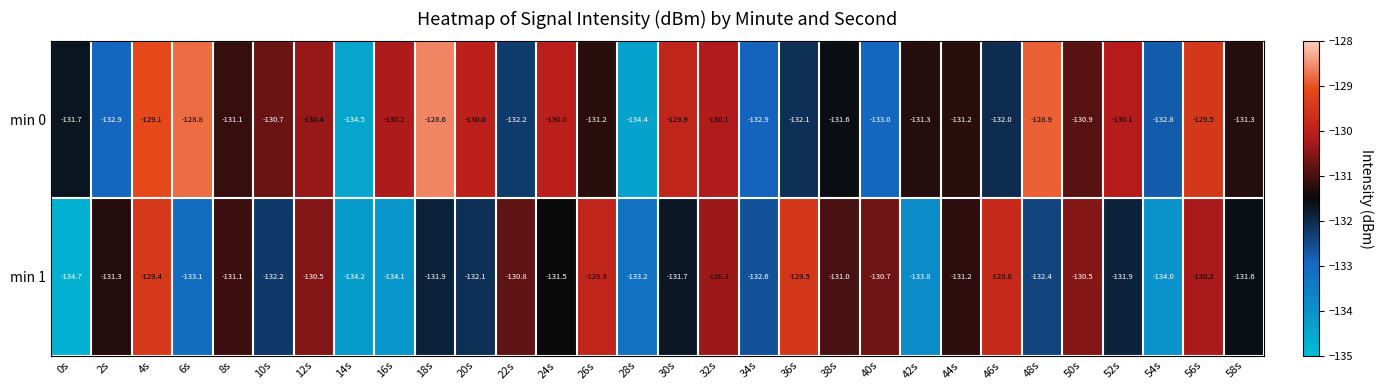

True or false: min 0 has a value of -74.2 at 22s.

False